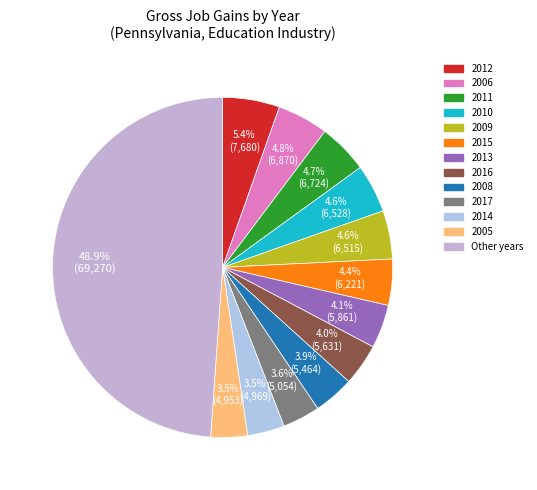

How many slices are in this pie chart?

13